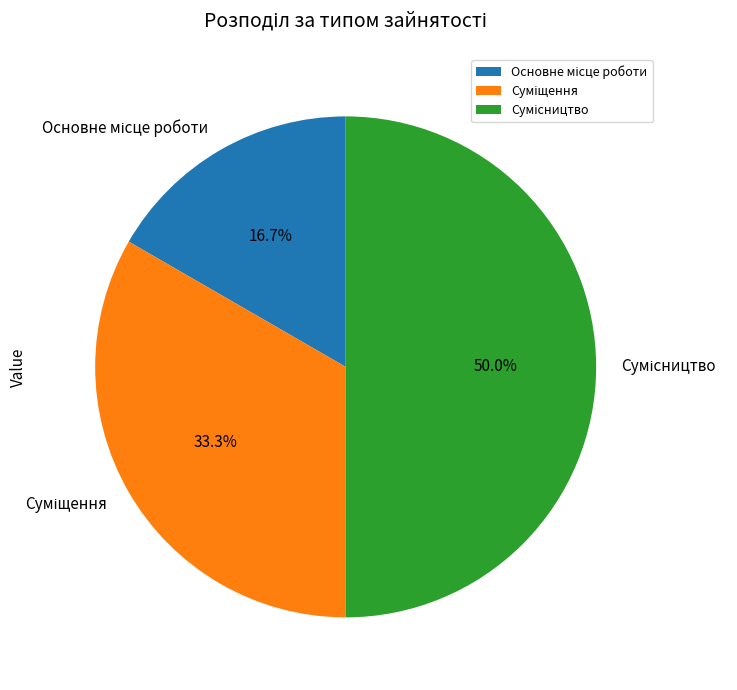

How many segments does this pie chart have?

3